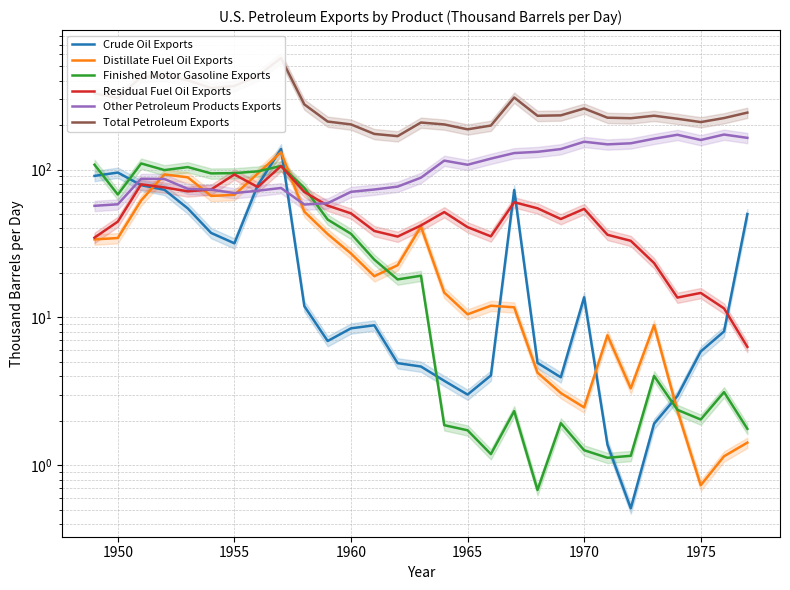

At which category does Crude Oil Exports reach its first local peak?

1950